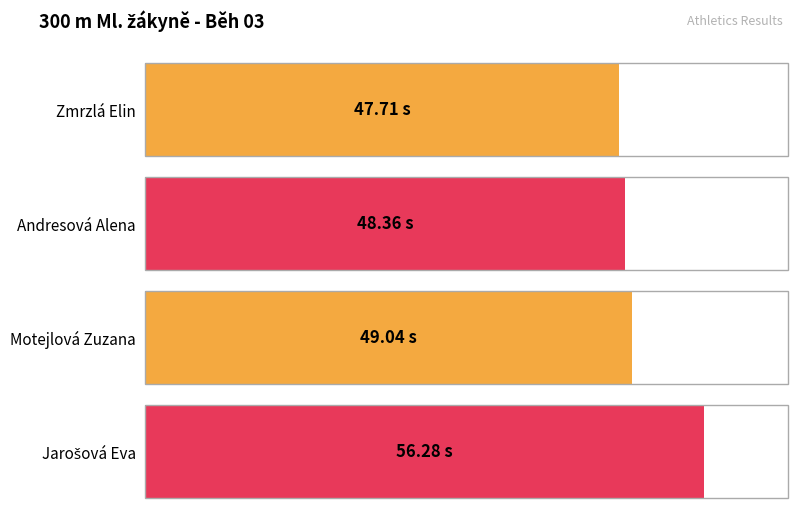

Reading left to right, transcribe all the data shown in this chart.

Výkon: Zmrzlá Elin=47.7	Andresová Alena=48.4	Motejlová Zuzana=49.0	Jarošová Eva=56.3
Pořadí: Zmrzlá Elin=1.0	Andresová Alena=2.0	Motejlová Zuzana=3.0	Jarošová Eva=4.0